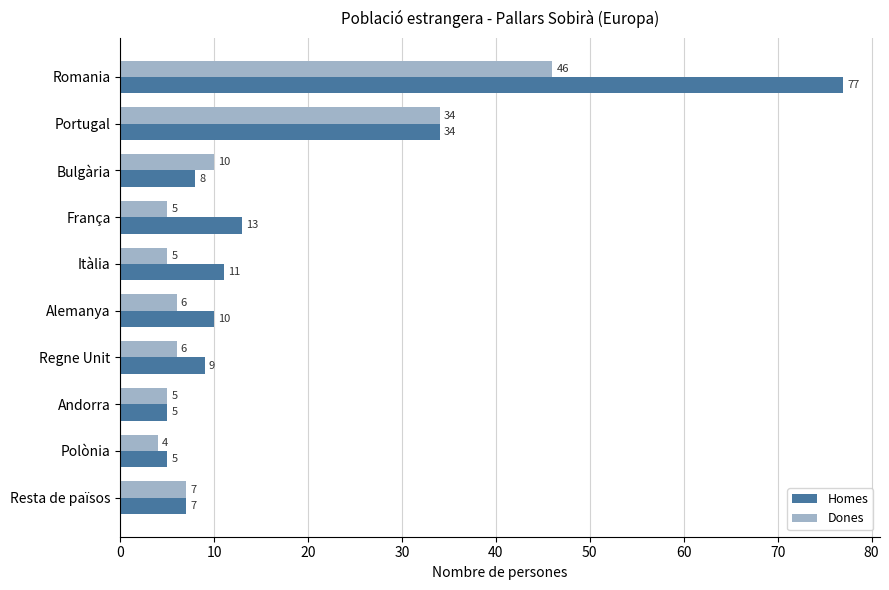

Rank the series by their maximum value, from highest to lowest.

Homes, Dones